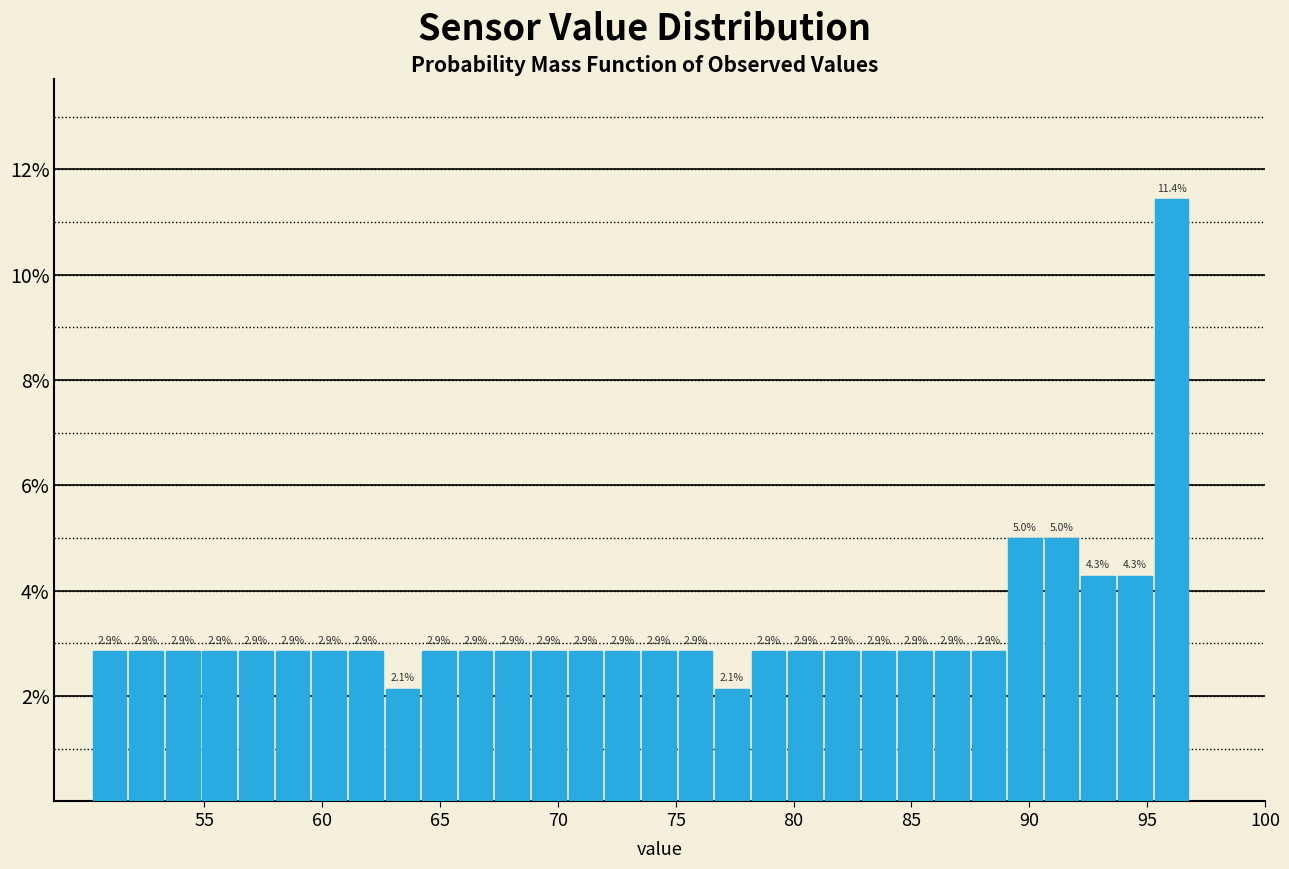

Read against the x-axis, roughly where is the centre of the tallest bar?

96.0